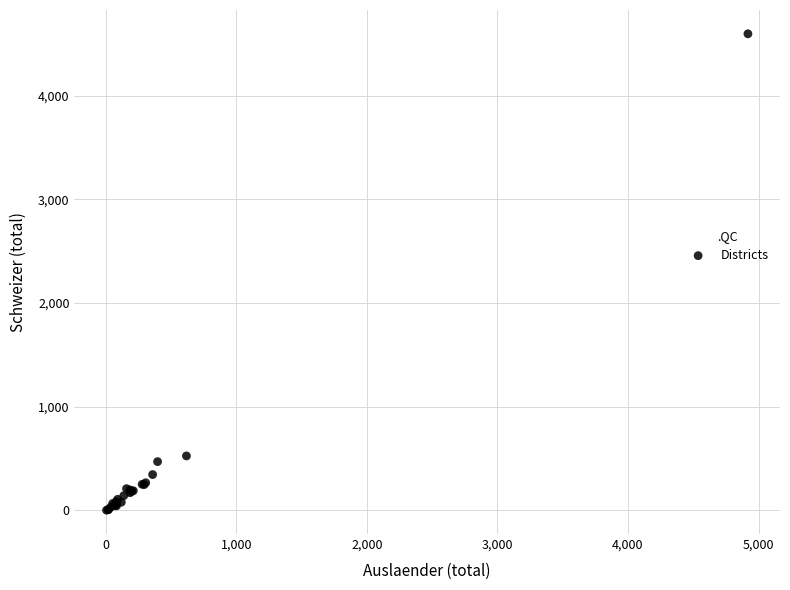

What Y value in the scatter plot is closest to 2299?

524